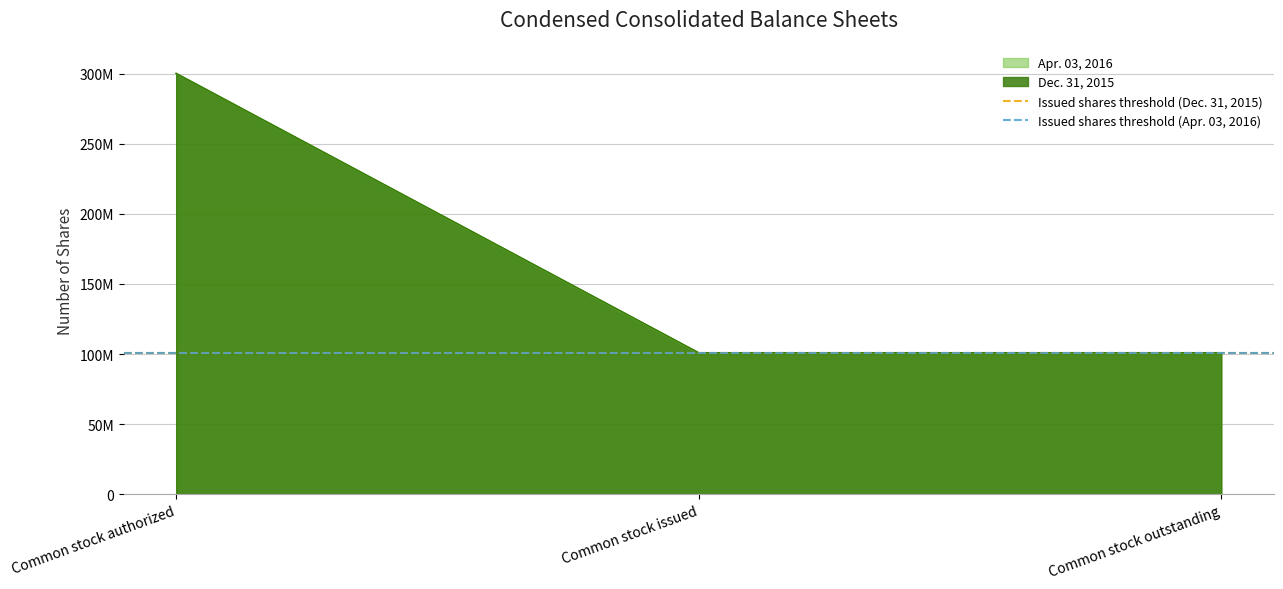

At which category is the sum across all series the highest?

Common stock authorized